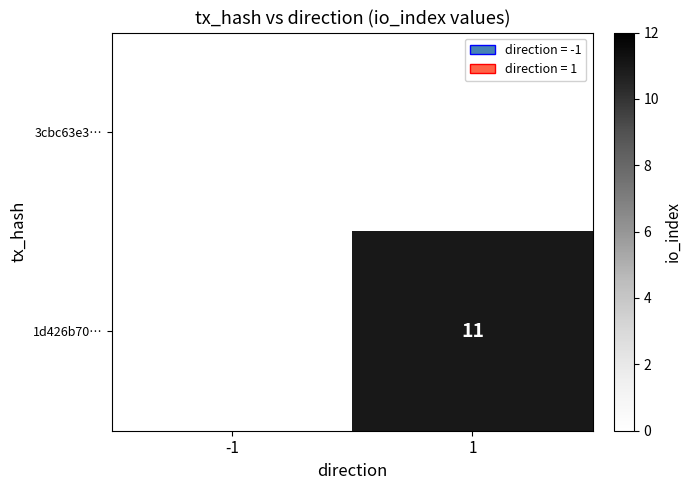

Count the number of categories in the chart.

2